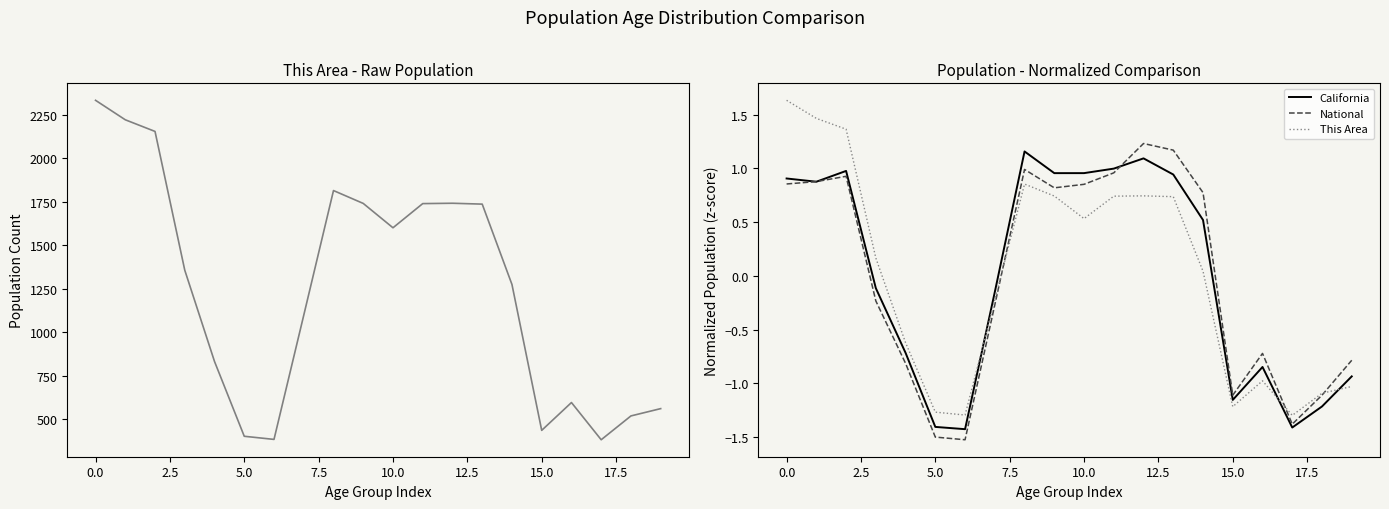

The California series shows -0.0 at 15.0. True or false?

False